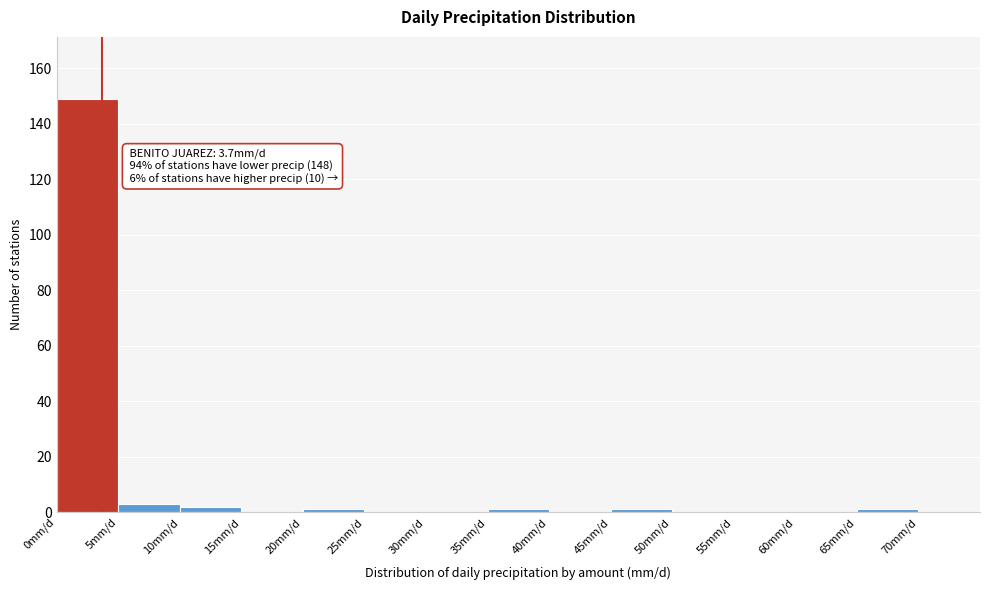

Which range on the x-axis has the tallest bar?

0 to 5